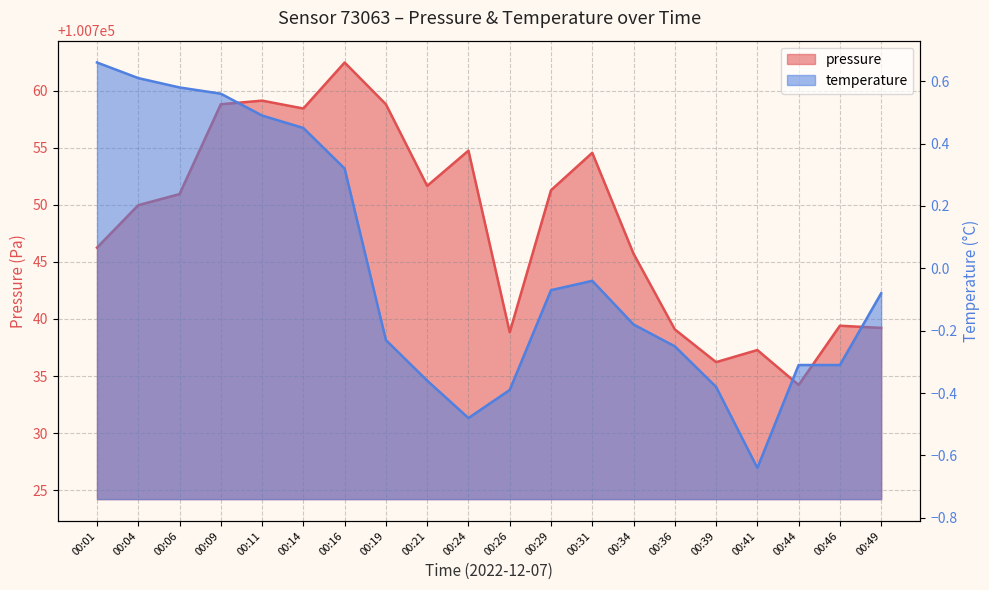

What is the highest value of the pressure series?

100762.5